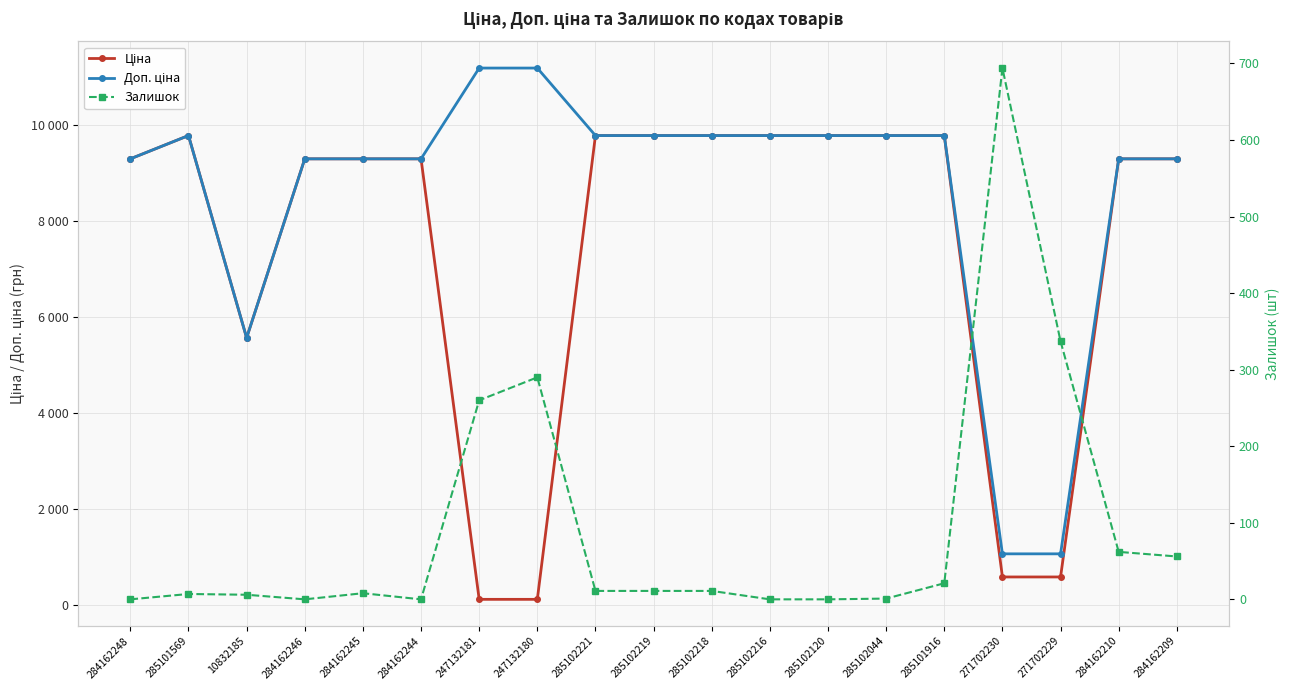

Is this an area chart (filled region under the line)?

No